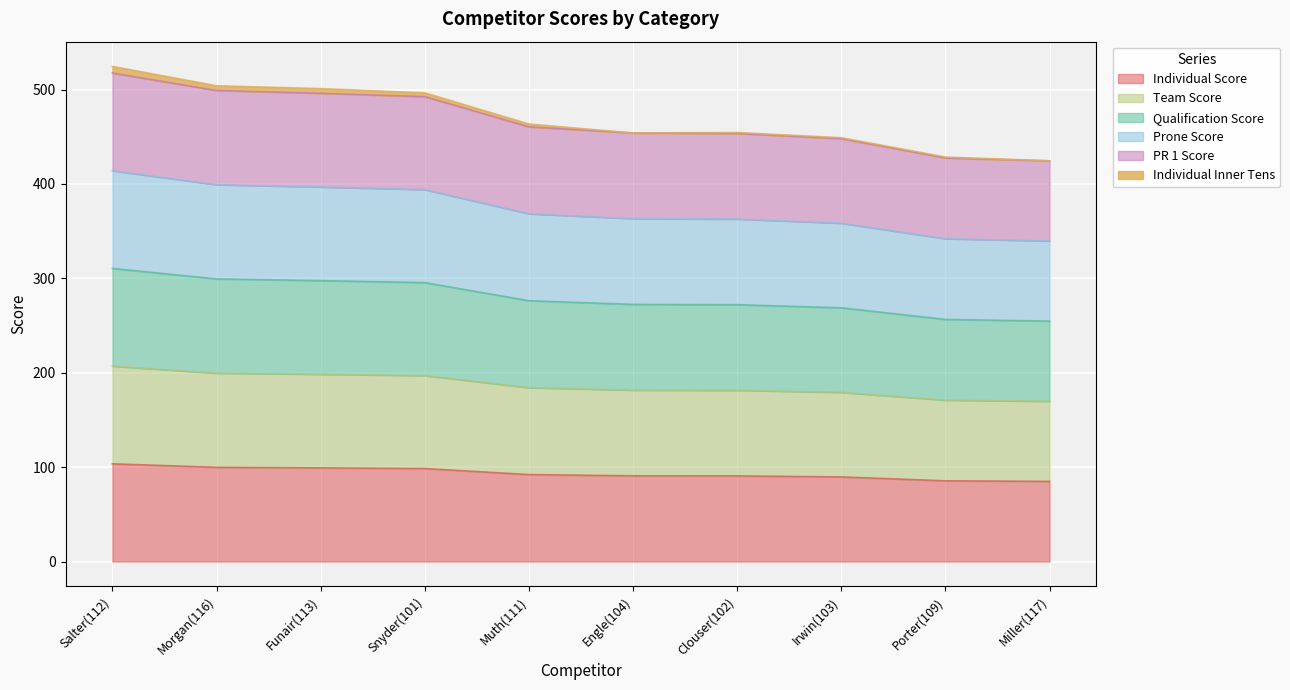

Which category has the highest value across all series?

Salter(112)